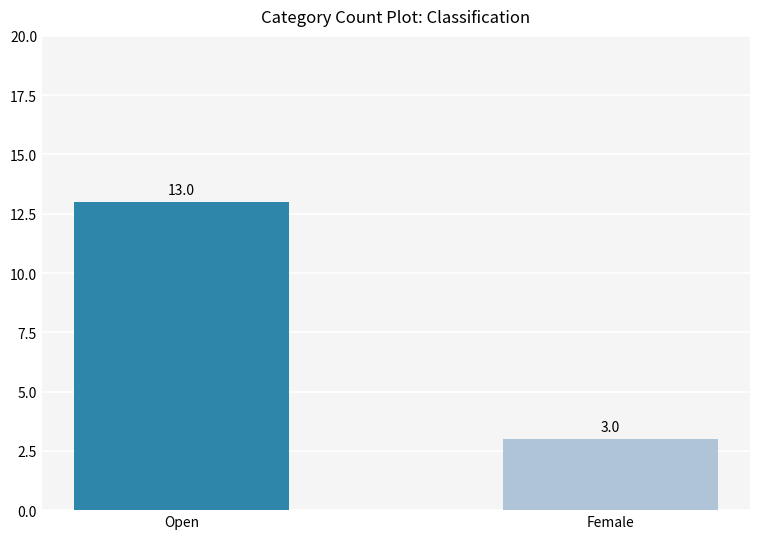

The chart shows a value of 13 at Open. True or false?

True